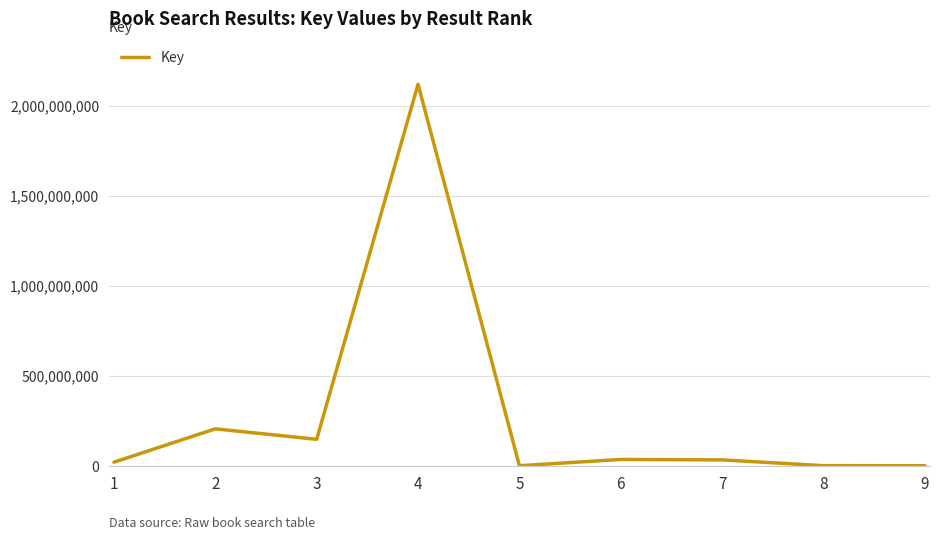

What is the approximate value at 4, to the nearest 100?

2118241400